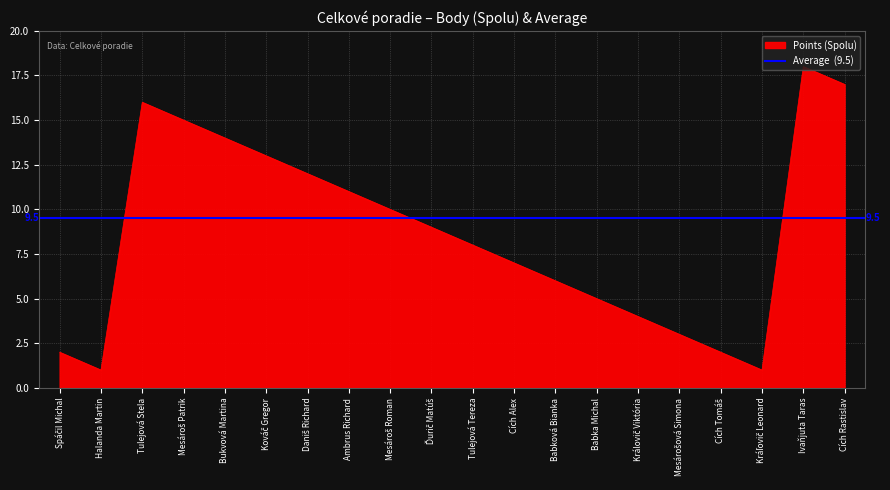

List the labels in order of value, smallest first.

Halanda Martin, Kráľovič Leonard, Spáčil Michal, Cích Tomáš, Mesárošová Simona, Královič Viktória, Babka Michal, Babková Bianka, Cích Alex, Tulejová Tereza, Ďurič Matúš, Mesároš Roman, Ambrus Richard, Daniš Richard, Kováč Gregor, Bukvová Martina, Mesároš Patrik, Tulejová Stela, Cích Rastislav, Ivaňjuta Taras